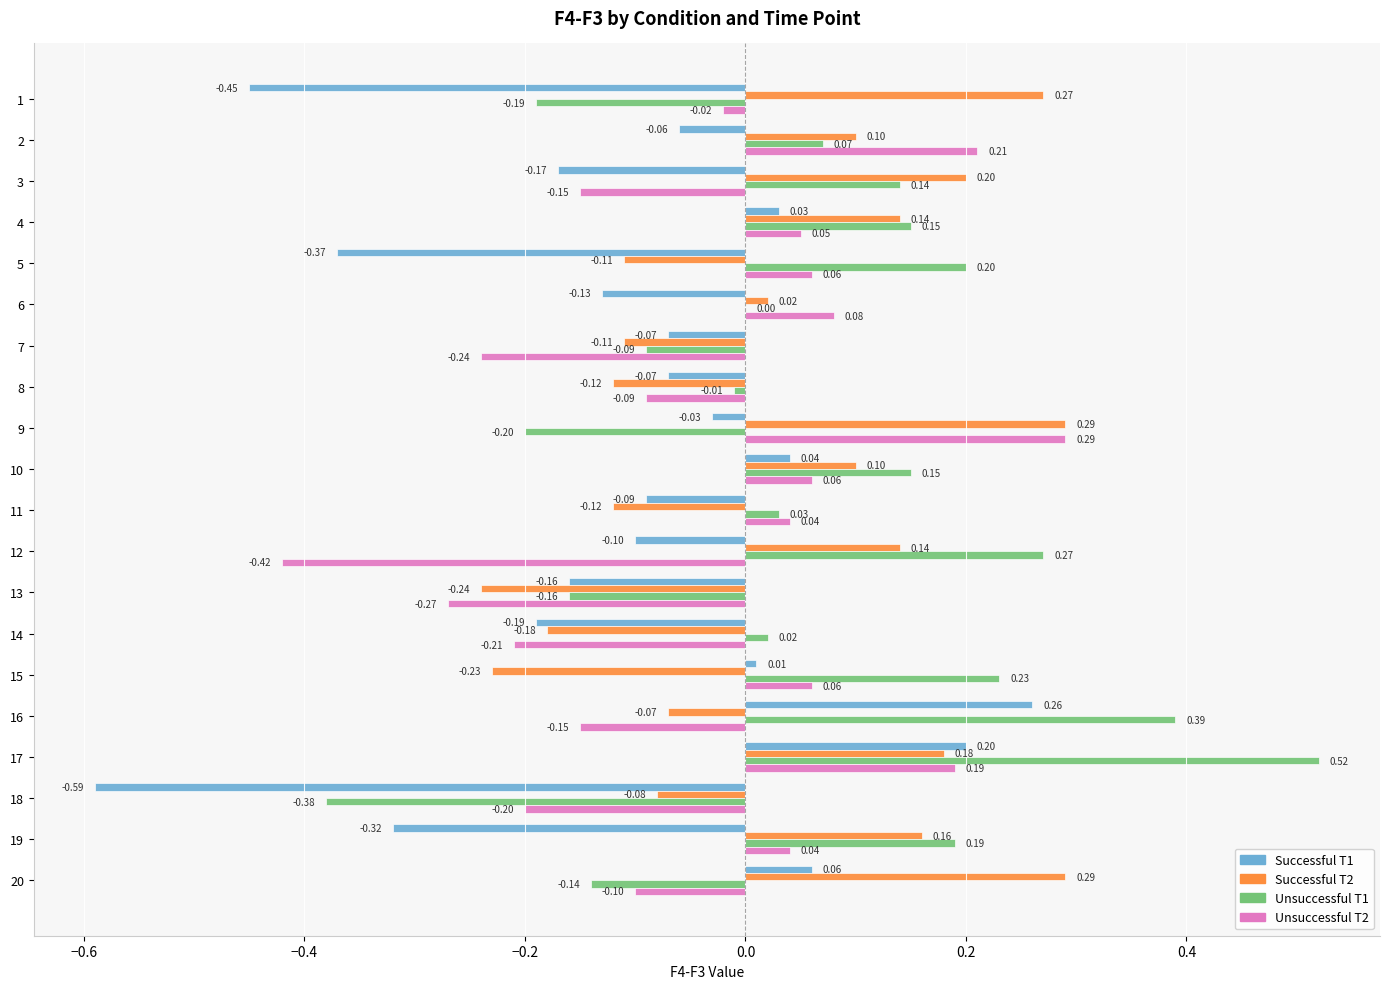

How many values in the Successful T2 series exceed 0?

11